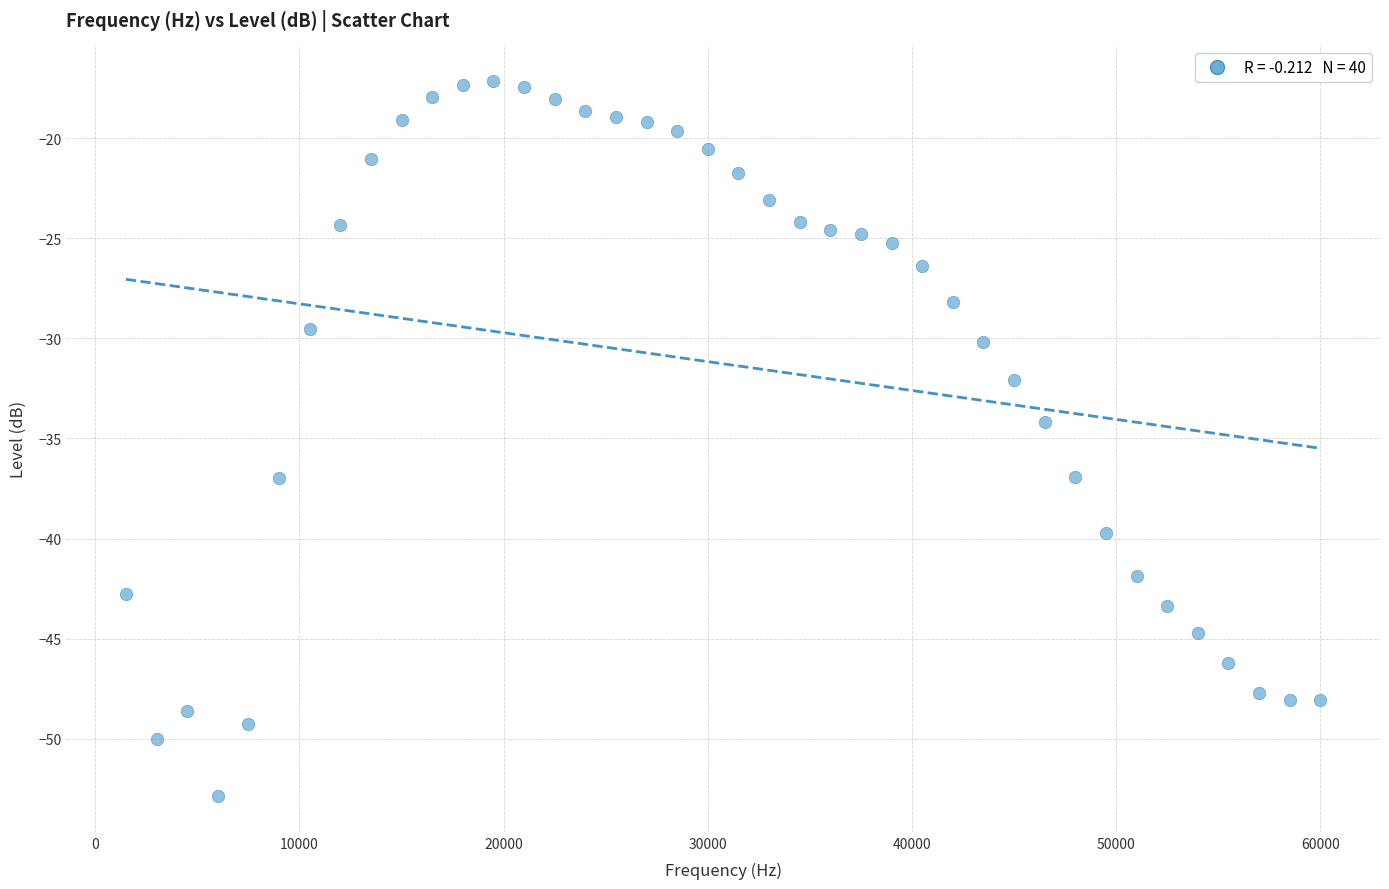

What is the range of X values (max minus min)?

58500.0